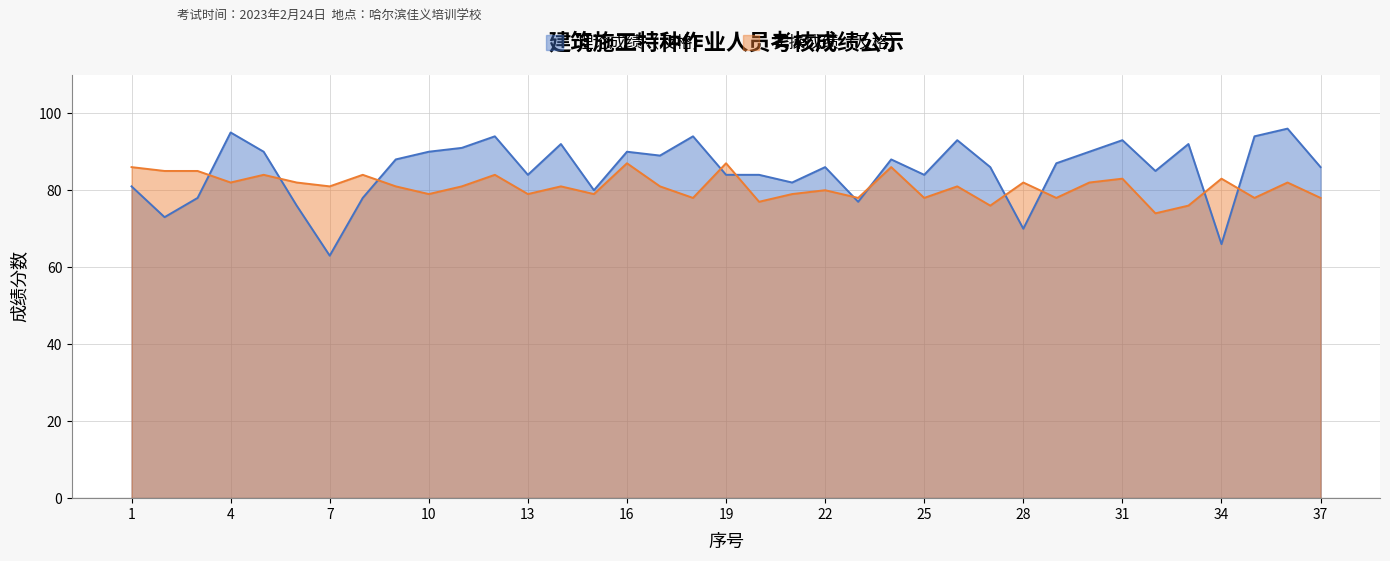

At which category is the sum across all series the highest?

12